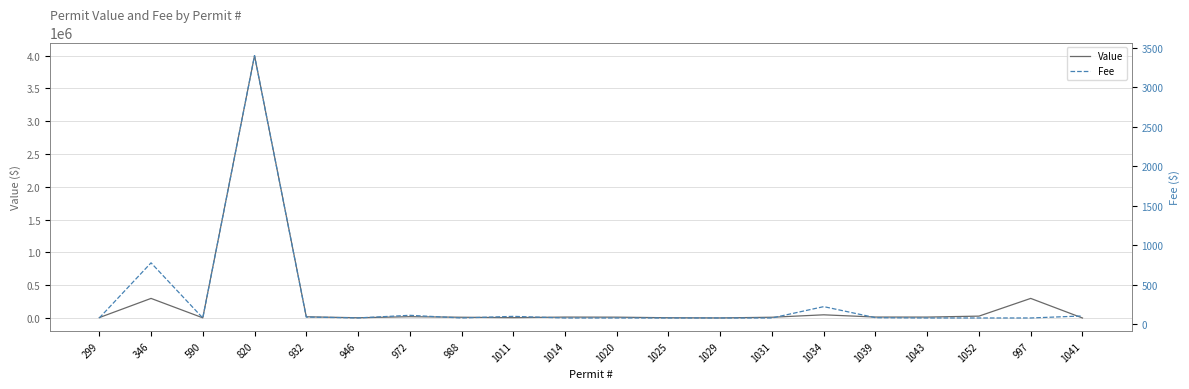

What is the difference between the Value values at 346 and 1025?

294829